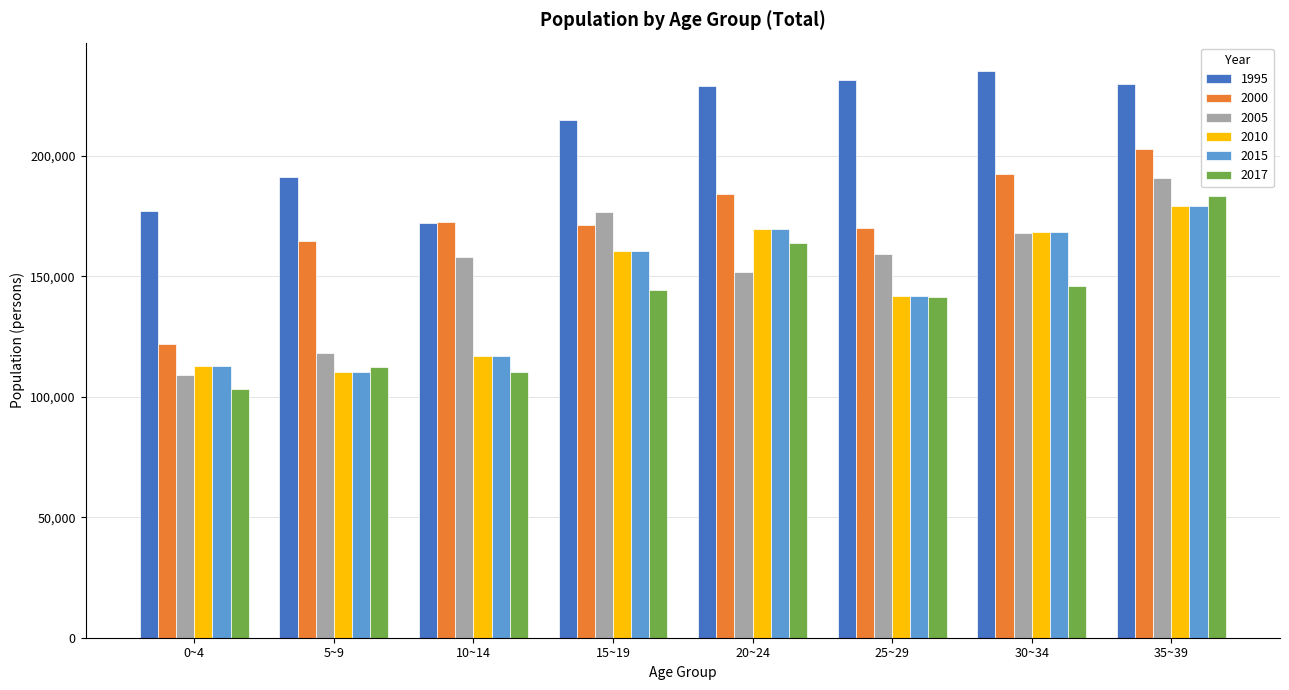

What is the label of the 4th bar from the right?

20~24